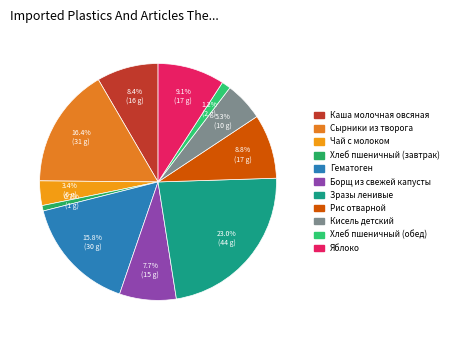

To the nearest percent, what percentage of the pie is Хлеб пшеничный (завтрак)?

1%